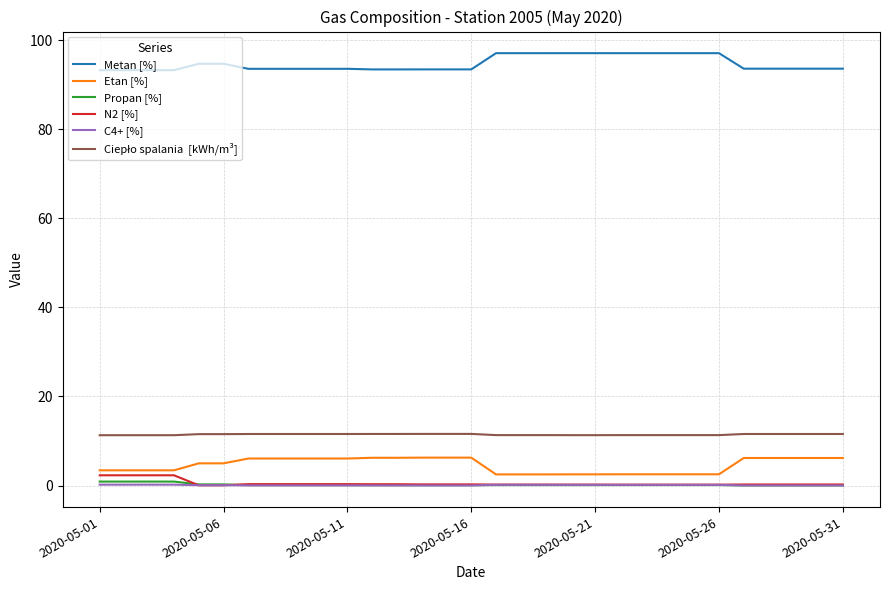

Does the chart display data point markers on the line(s)?

No